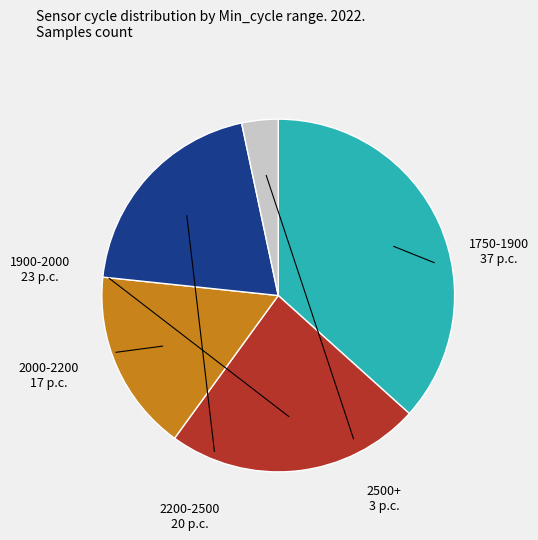

How many slices are in this pie chart?

5